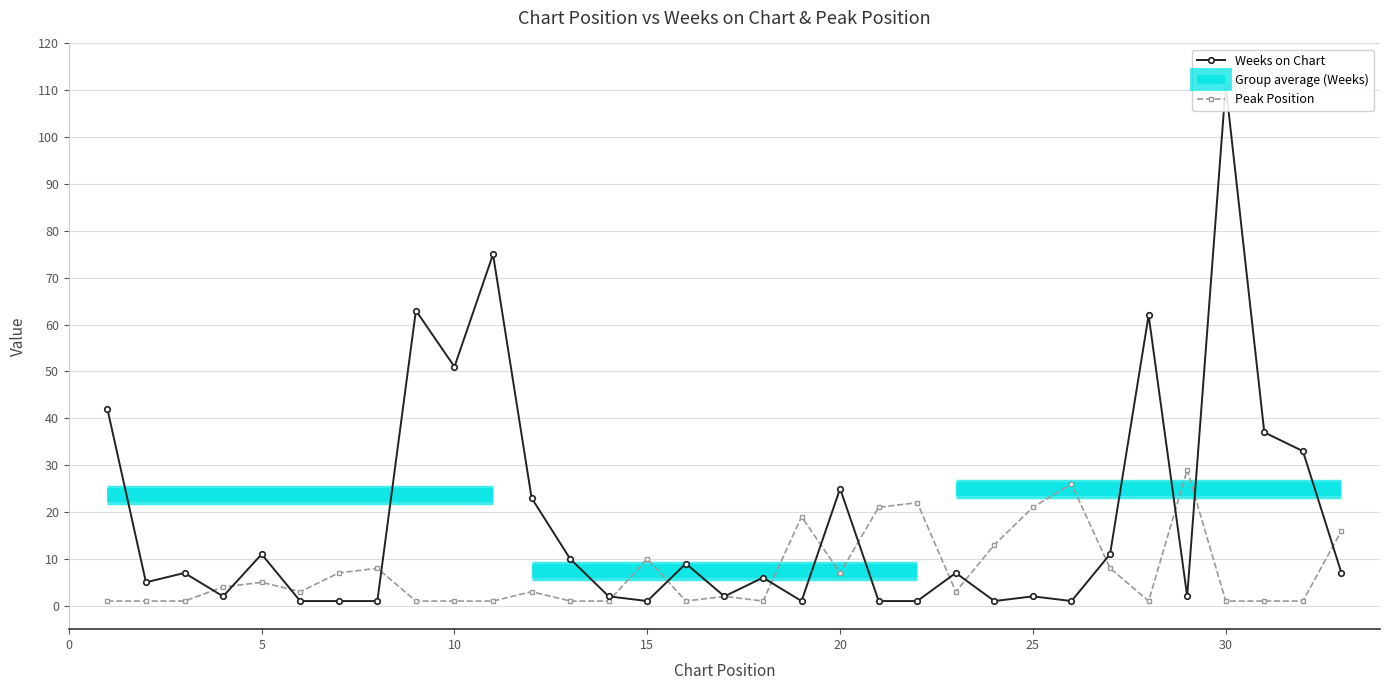

What is the difference between the second highest and minimum values in the Peak Position series?

25